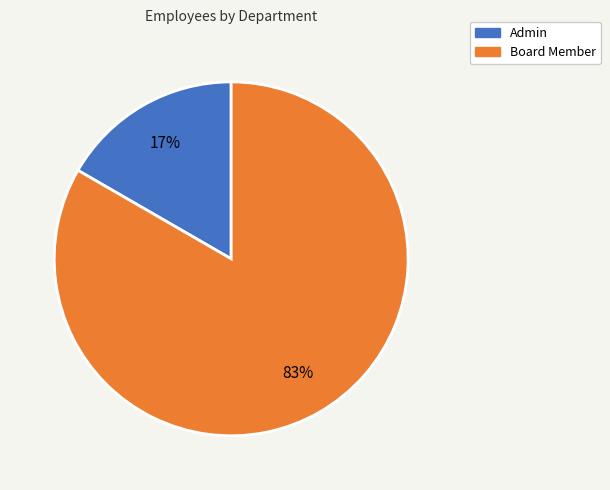

Which slice is the smallest?

Admin